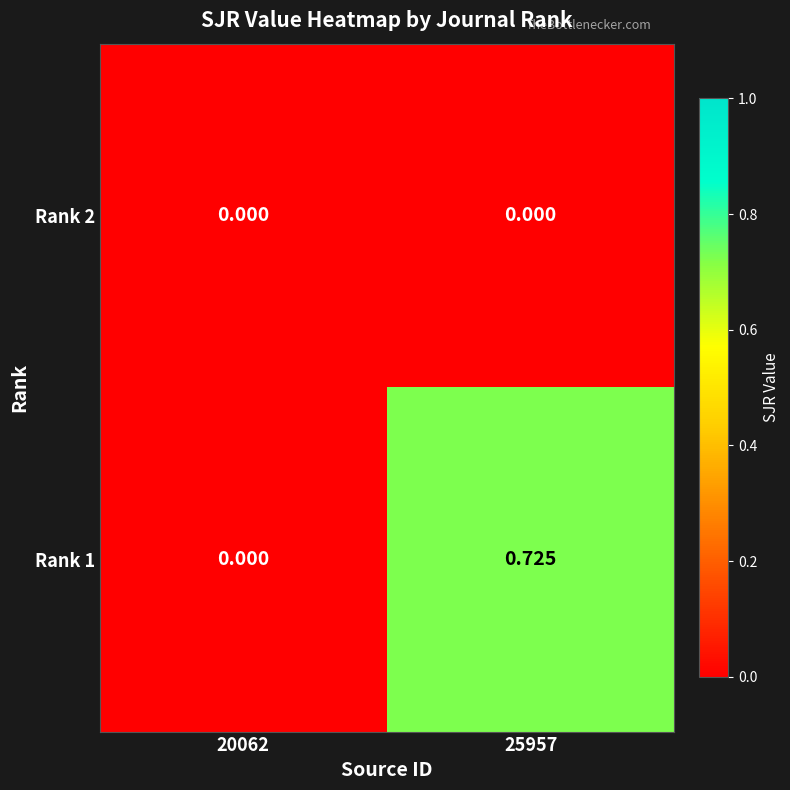

Is the value of Rank 2 at 20062 greater than the value of Rank 1 at 25957?

No